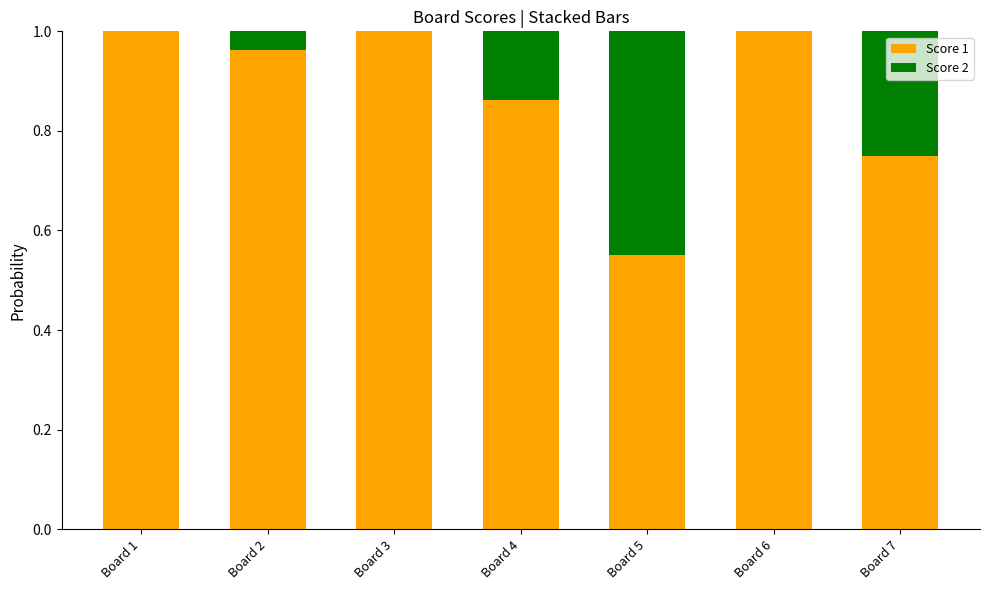

What is the sum of the Score 1 values at Board 5 and Board 1?

1.6